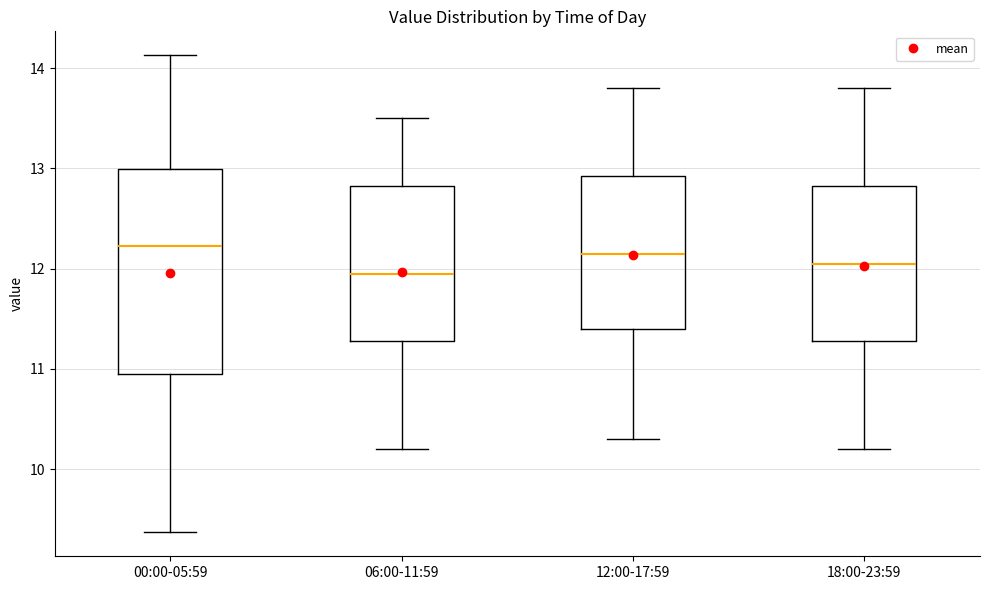

Reading left to right, read every box against the y-axis: the position of its median line, the range the box covers, and the ends of its whiskers. The values are not printed on the chart, so give them approximately, as read against the axis.

00:00-05:59: median 12.2, box 11.0 to 13.0, whiskers 9.4 to 14.1
06:00-11:59: median 12.0, box 11.3 to 12.8, whiskers 10.2 to 13.5
12:00-17:59: median 12.2, box 11.4 to 12.9, whiskers 10.3 to 13.8
18:00-23:59: median 12.1, box 11.3 to 12.8, whiskers 10.2 to 13.8